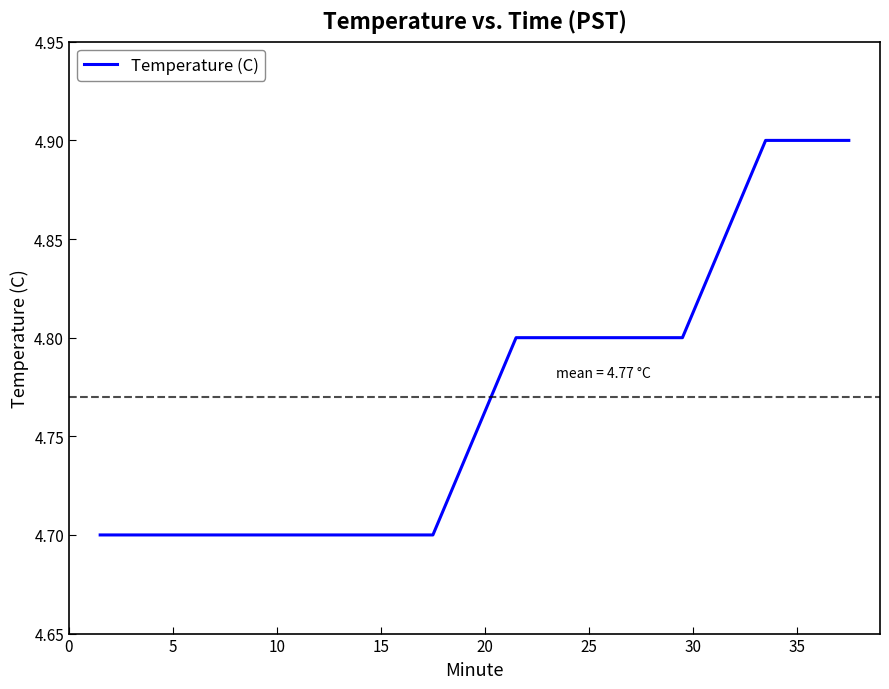

What is the greatest value displayed?

4.9